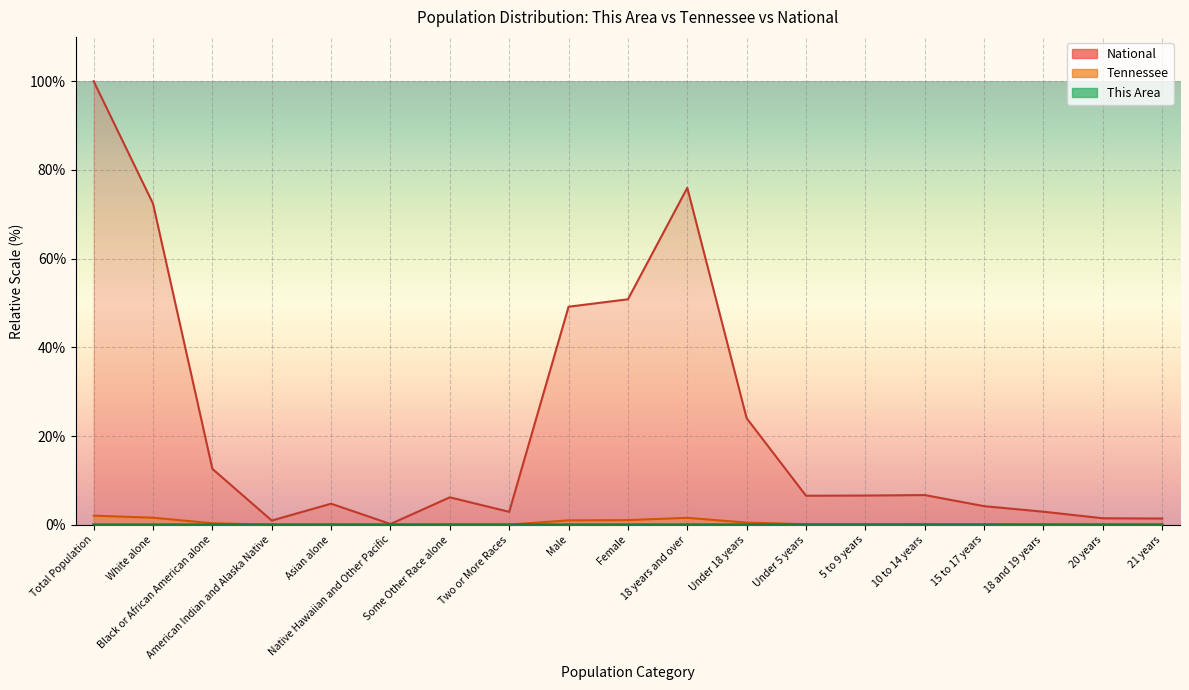

What is the sum of all National values?

429.8